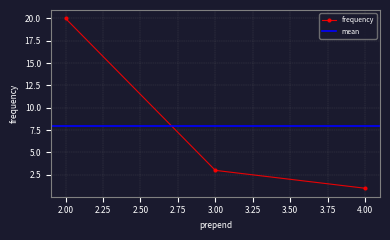

Reading left to right, list all the values displayed in this chart.

2=20	3=3	4=1